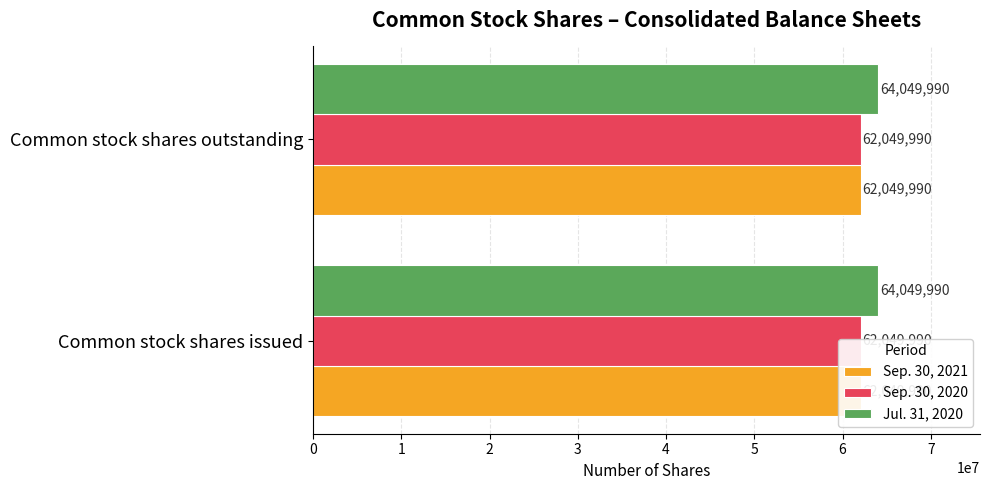

Is it true that Sep. 30, 2020 equals 62049990 at Common stock shares outstanding?

True